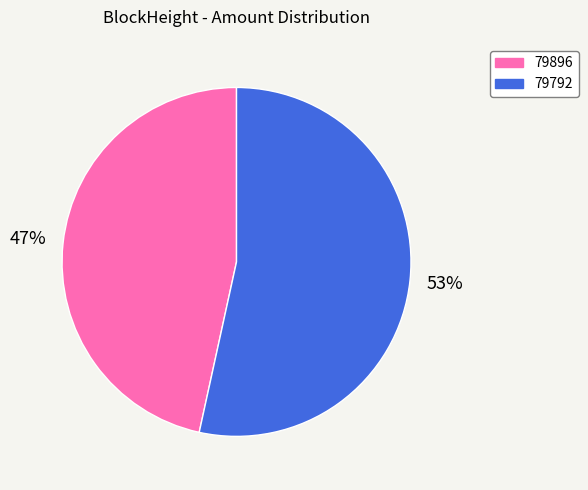

What is the ratio of the value at 79896 to the value at 79792?

0.9